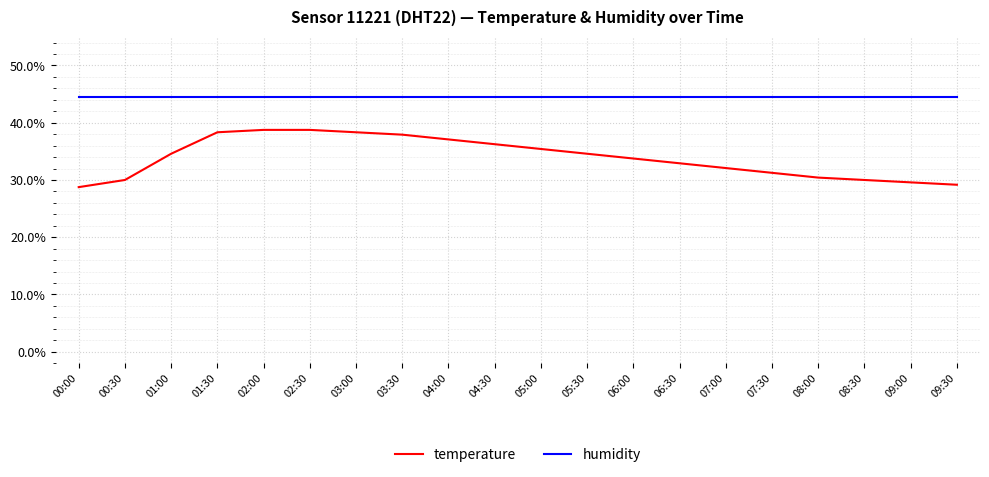

Which series has the widest spread of values?

temperature